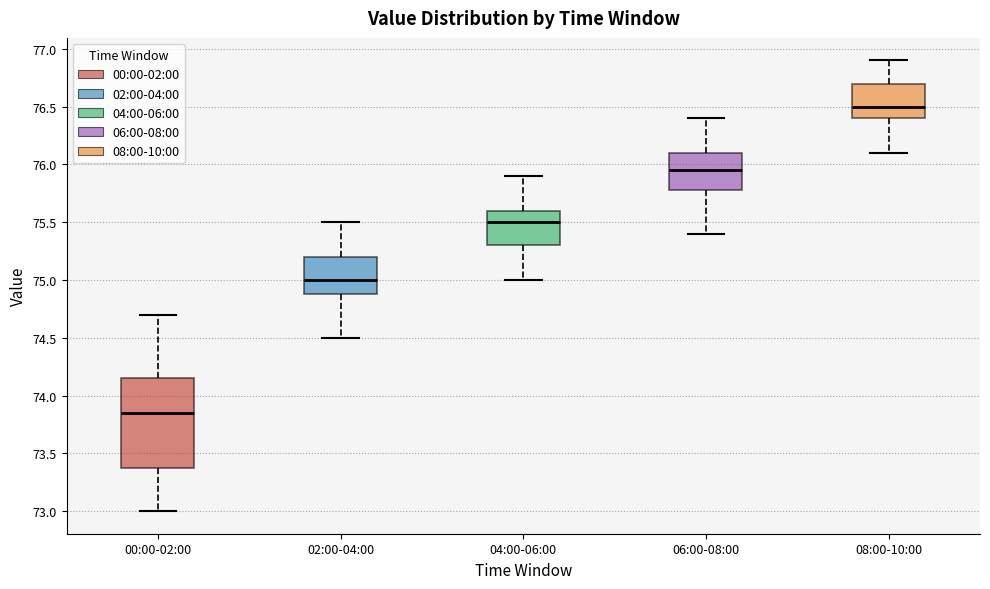

Reading left to right, transcribe this box plot: for each box, give where its median line is, the range the box spans, and where its two whiskers end, as read against the y-axis. The values are not printed on the chart, so give them approximately, as read against the axis.

00:00-02:00: median 73.85, box 73.40 to 74.15, whiskers 73.00 to 74.70
02:00-04:00: median 75.00, box 74.90 to 75.20, whiskers 74.50 to 75.50
04:00-06:00: median 75.50, box 75.30 to 75.60, whiskers 75.00 to 75.90
06:00-08:00: median 75.95, box 75.80 to 76.10, whiskers 75.40 to 76.40
08:00-10:00: median 76.50, box 76.40 to 76.70, whiskers 76.10 to 76.90